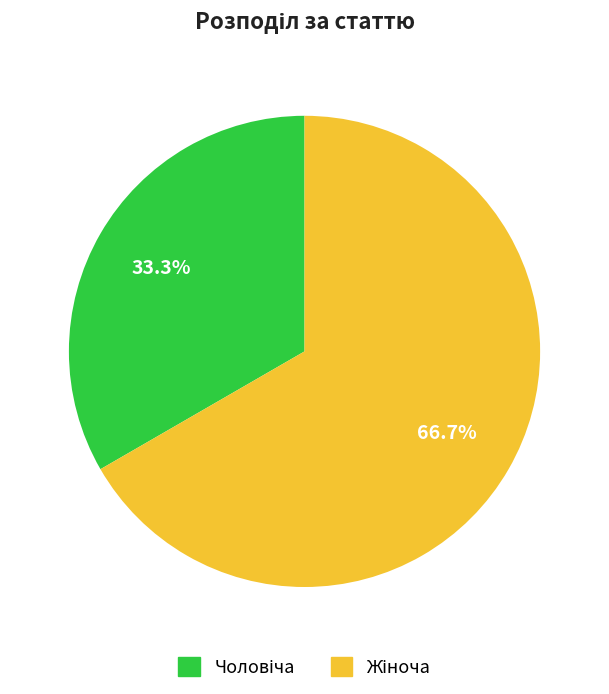

Is there any slice that represents more than half of the pie?

Yes